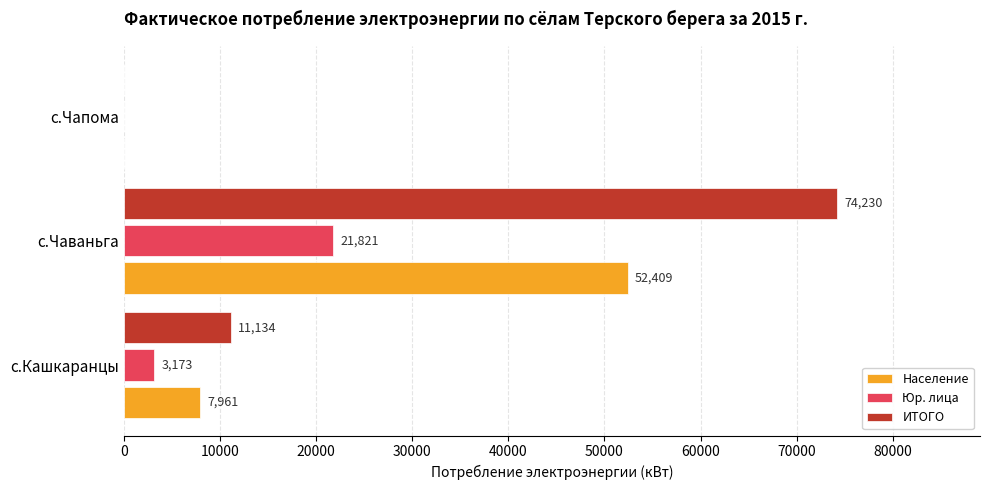

At which category is the sum across all series the highest?

с.Чаваньга